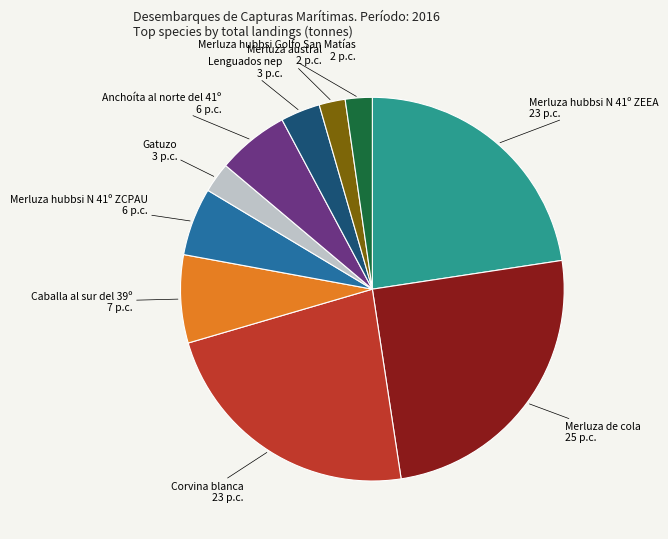

How many slices are in this pie chart?

10